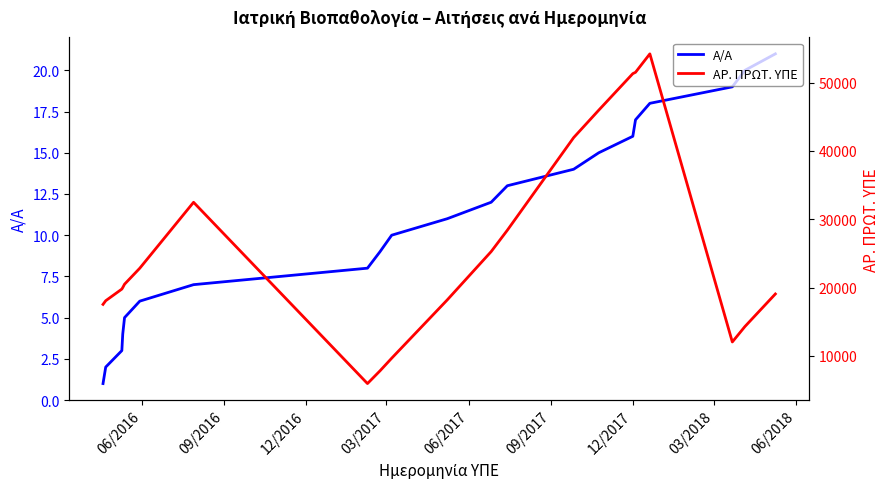

True or false: ΑΡ. ΠΡΩΤ. ΥΠΕ and Α/Α intersect in this chart.

False